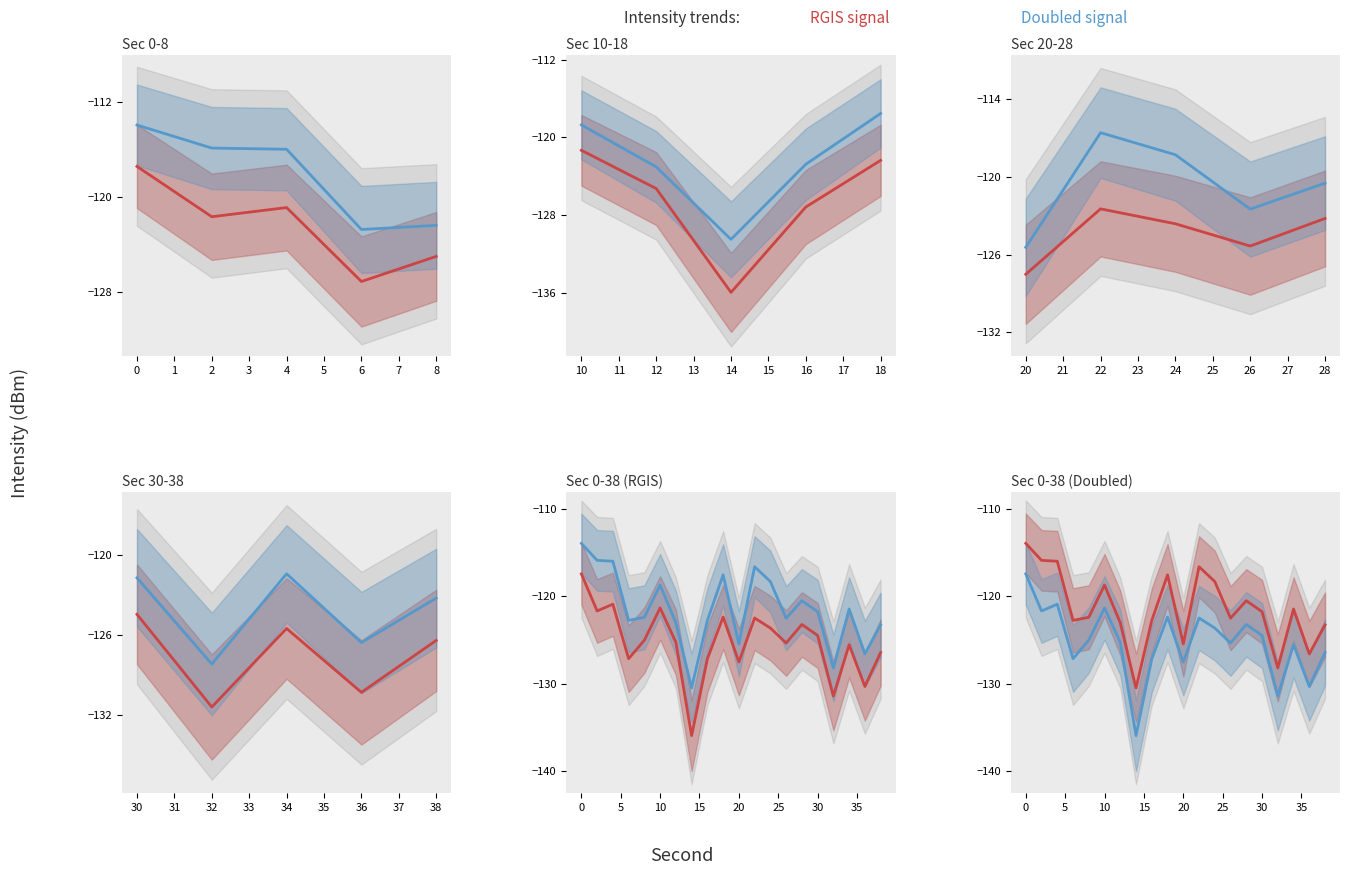

At 6, list the series in order from smallest to largest.

Doubled signal, RGIS signal